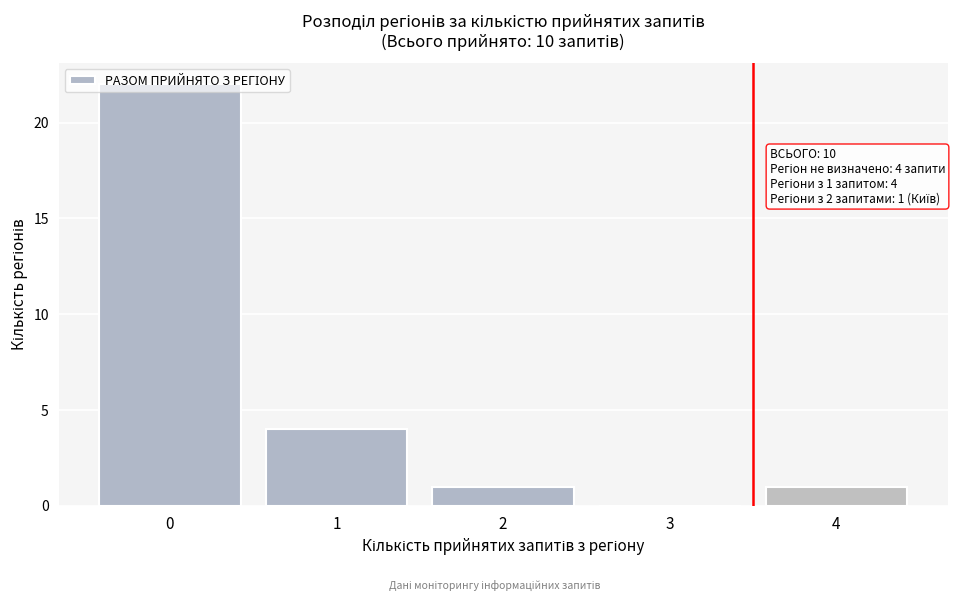

What is the maximum value shown in the chart?

22